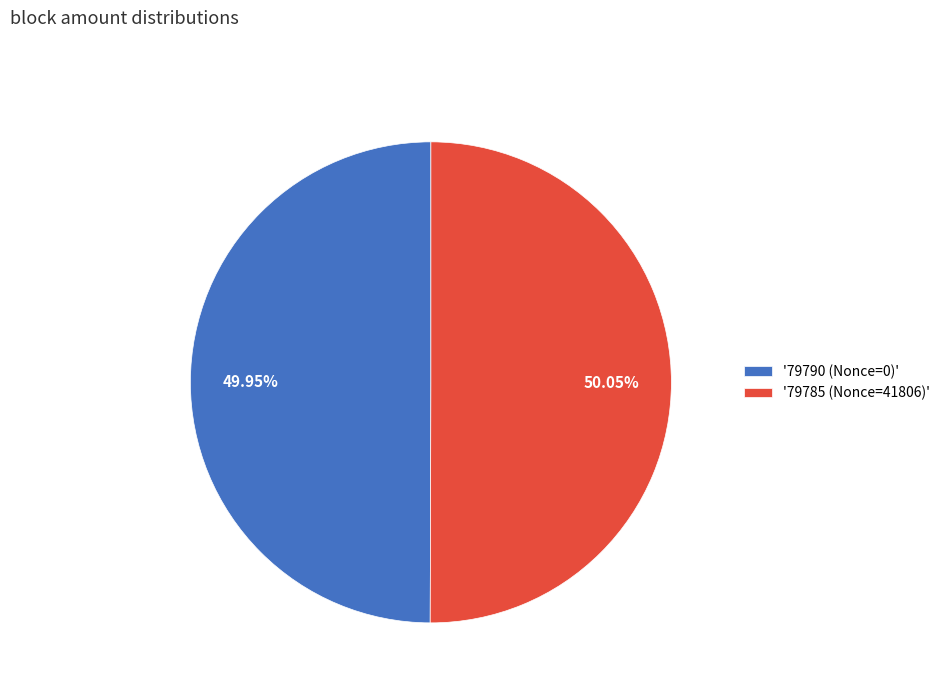

What is the ratio of the value at '79790 (Nonce=0)' to the value at '79785 (Nonce=41806)'?

1.0